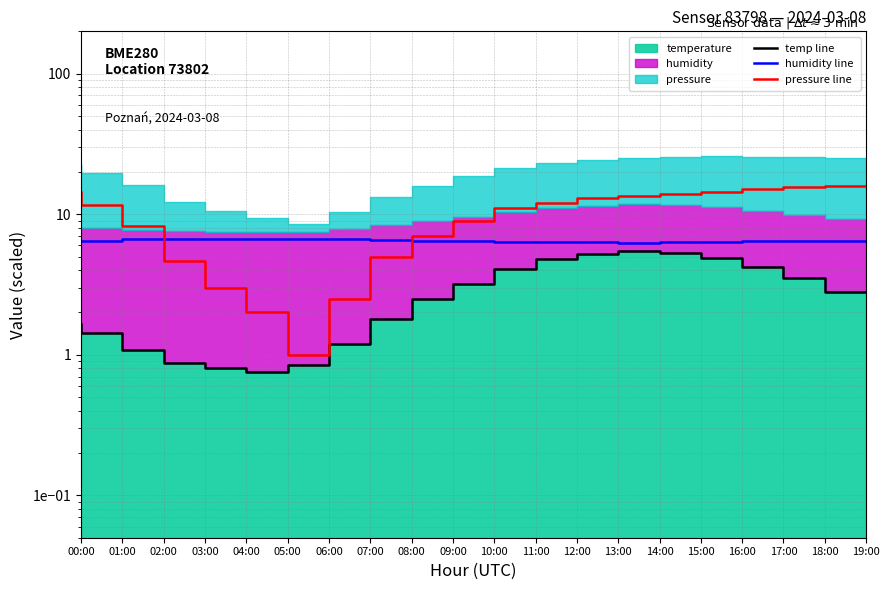

Rank the categories by pressure line value from highest to lowest.

19:00, 18:00, 17:00, 16:00, 00:00, 15:00, 14:00, 13:00, 12:00, 01:00, 11:00, 10:00, 02:00, 09:00, 08:00, 03:00, 04:00, 07:00, 05:00, 06:00